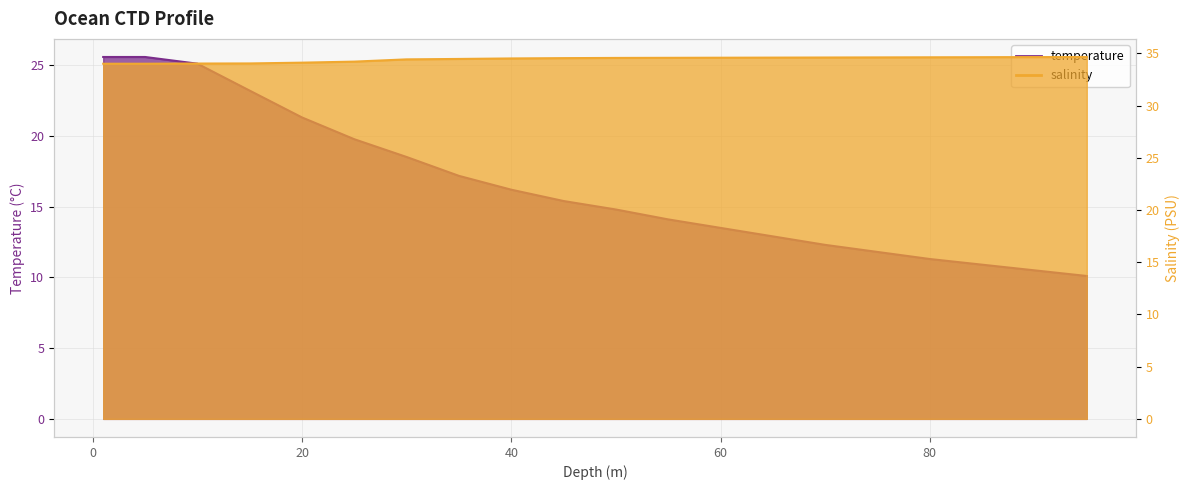

What position from the left is 15.0?

4